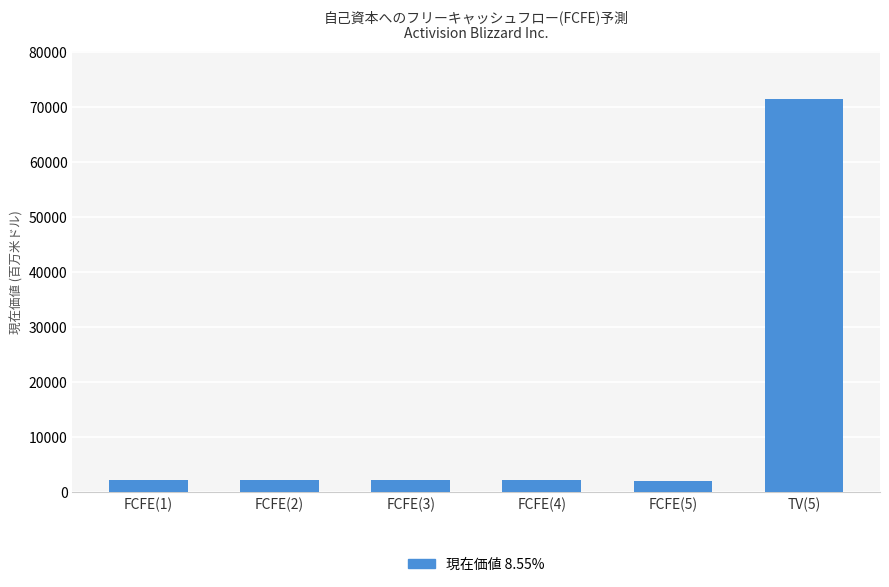

How many distinct data groups are displayed?

1